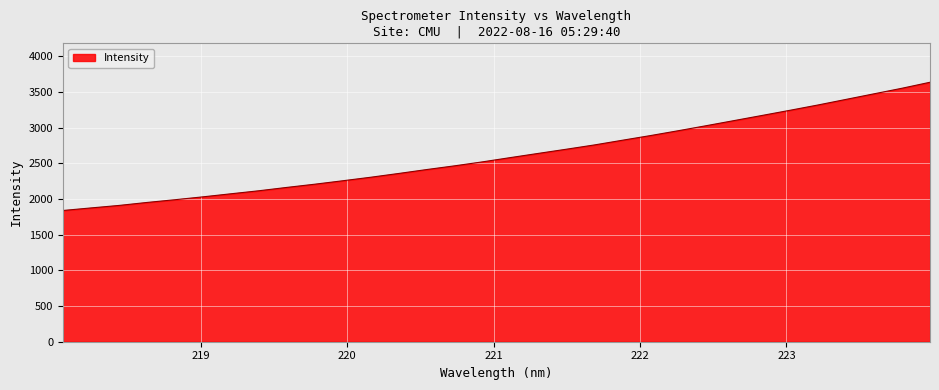

What is the difference between the maximum and minimum values?

1797.1